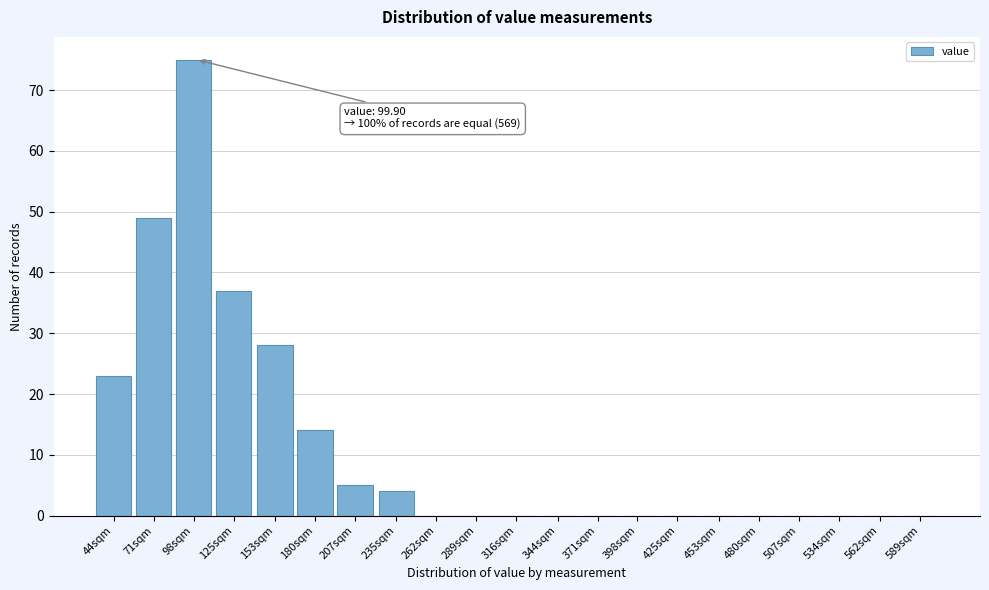

Reading left to right, what are all the values shown in this chart?

44sqm=23	71sqm=49	98sqm=75	125sqm=37	153sqm=28	180sqm=14	207sqm=5	235sqm=4	262sqm=0	289sqm=0	316sqm=0	344sqm=0	371sqm=0	398sqm=0	425sqm=0	453sqm=0	480sqm=0	507sqm=0	534sqm=0	562sqm=0	589sqm=0